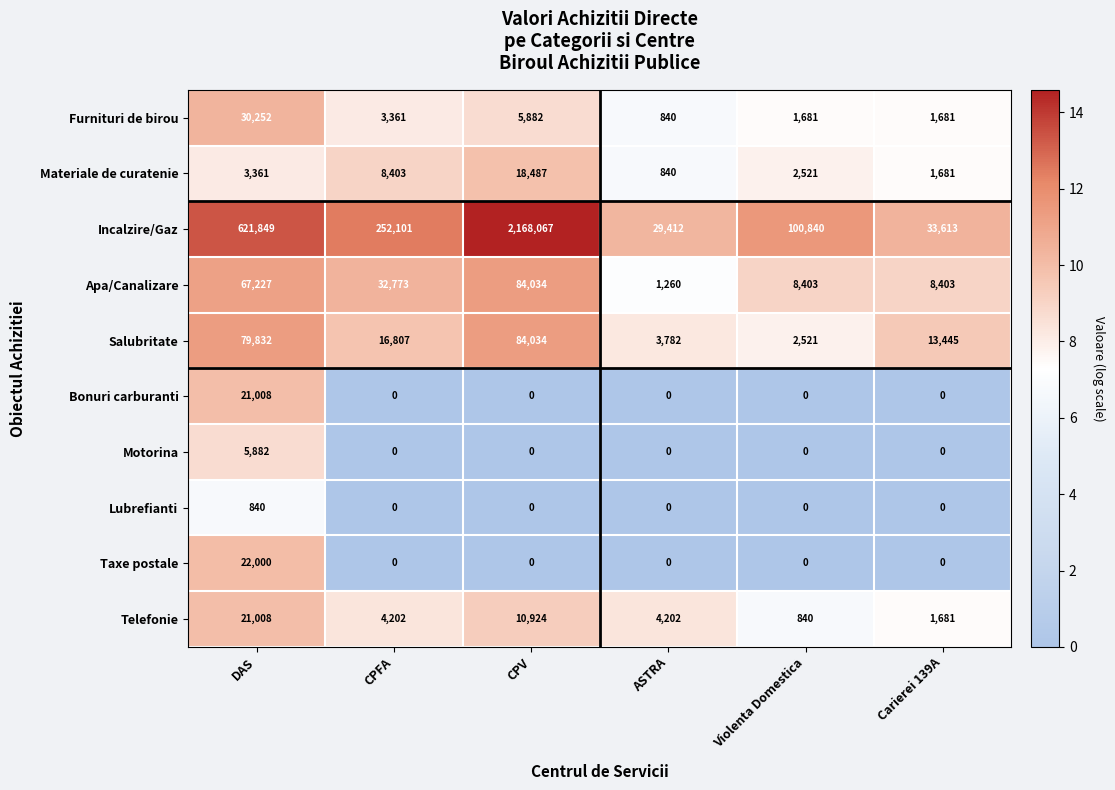

What is the difference between the maximum and second lowest values in the Telefonie series?

19327